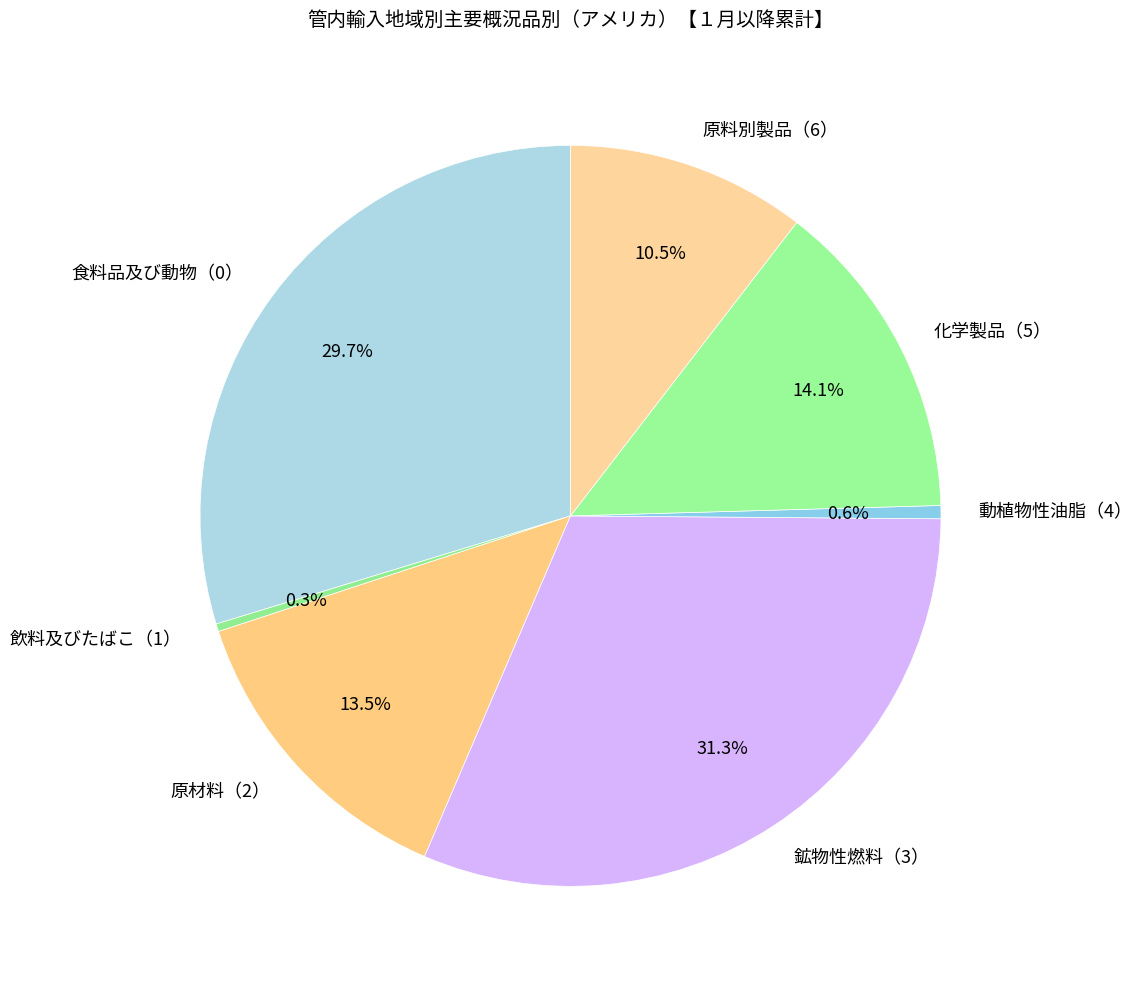

What portion of the pie excludes 飲料及びたばこ（1）?

99.7%